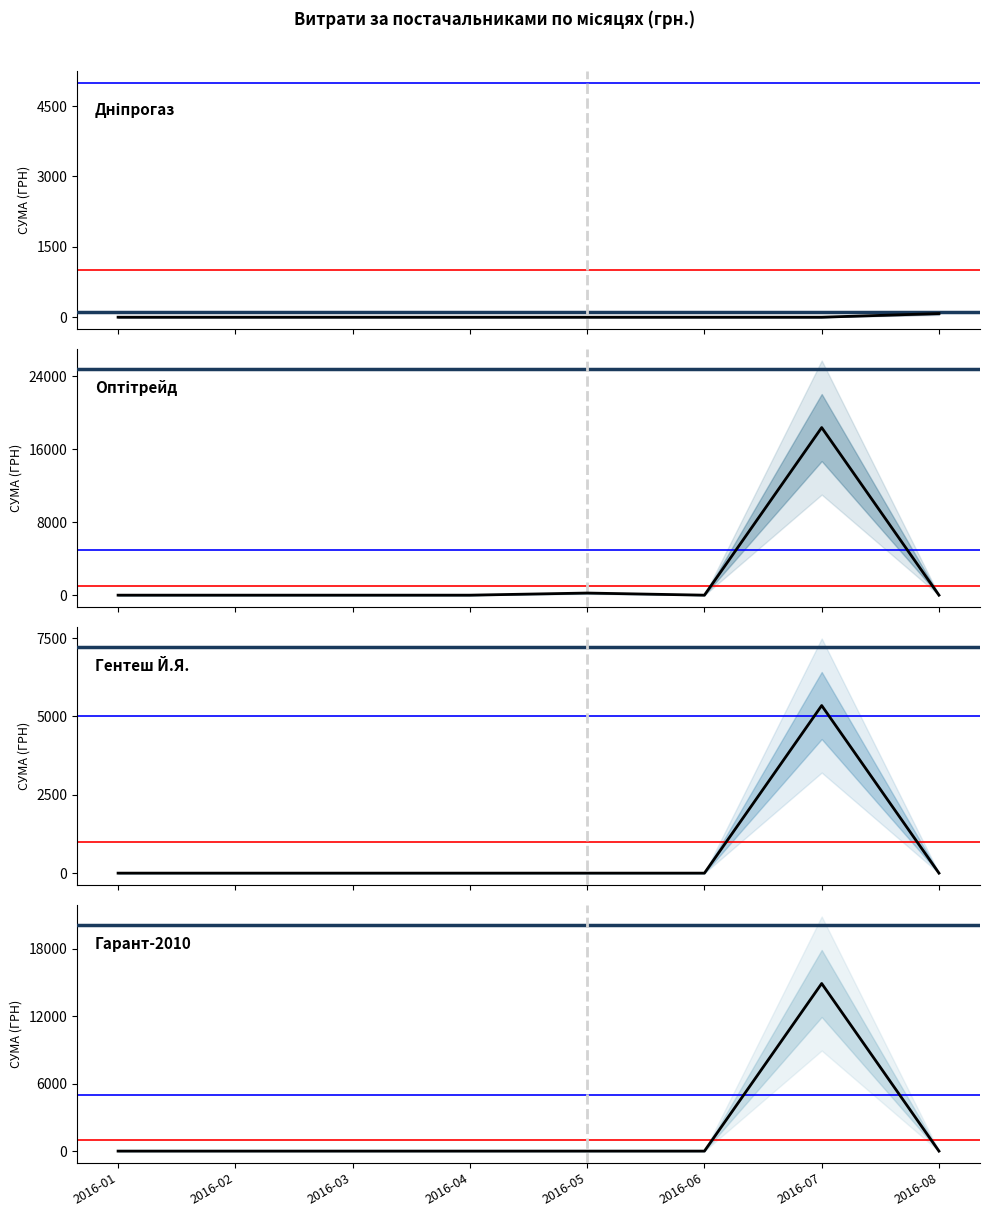

True or false: ТОВ "Гарант-2010" and ФОП "Гентеш Й.Я." intersect in this chart.

False